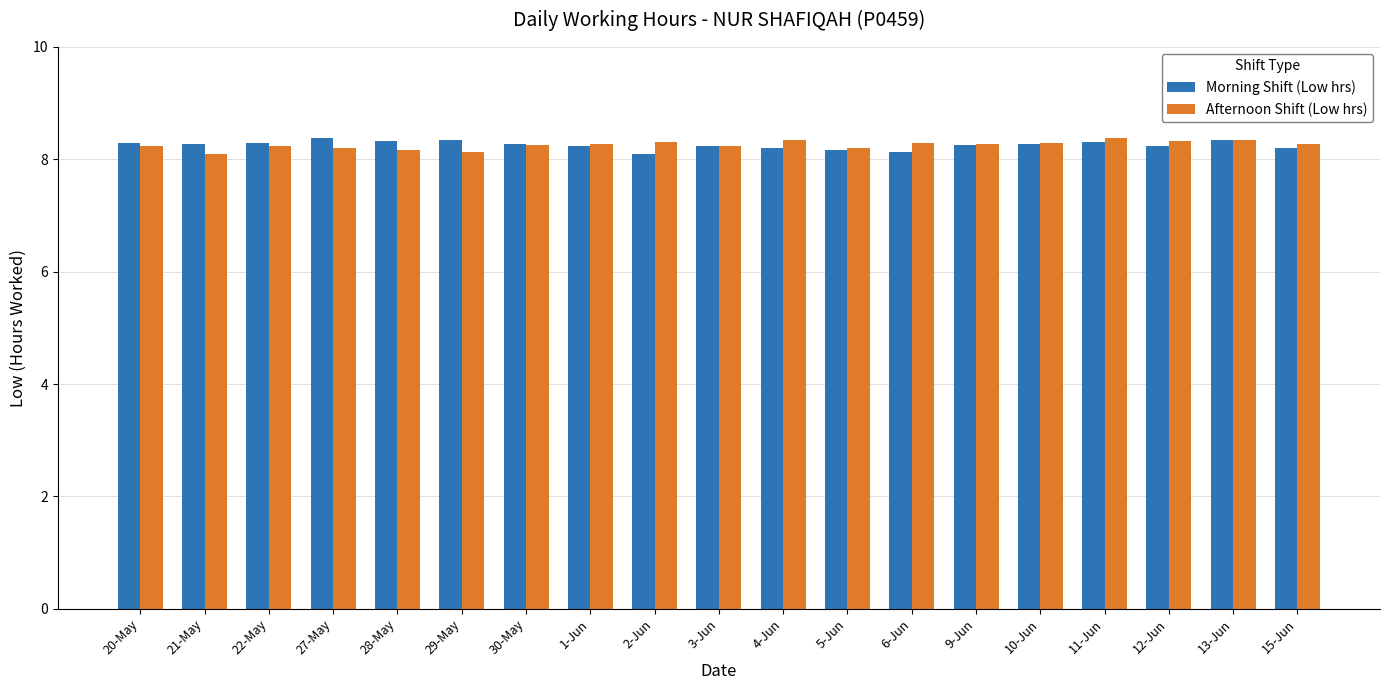

The Morning Shift (Low hrs) series shows 8.3 at 28-May. True or false?

True